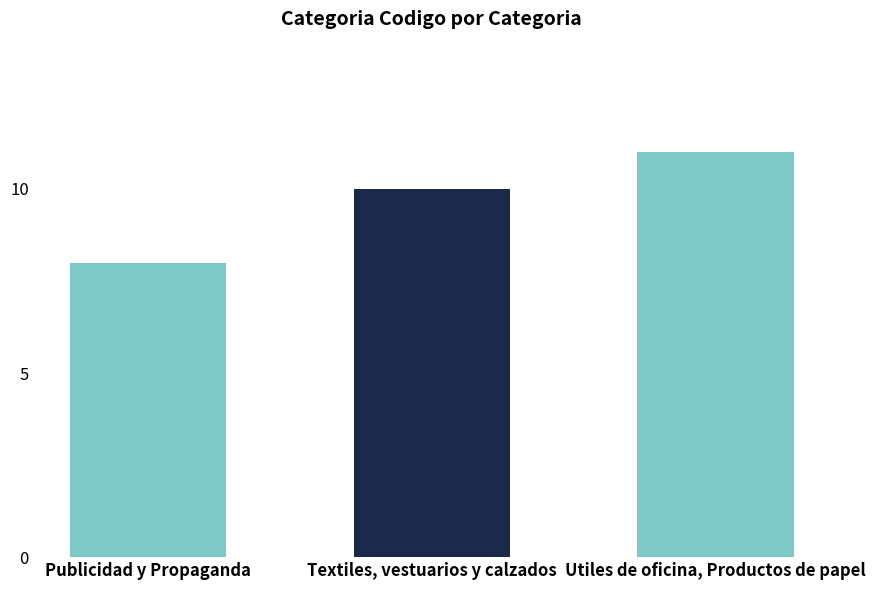

List the labels in order of value, smallest first.

Publicidad y Propaganda, Textiles, vestuarios y calzados, Utiles de oficina, Productos de papel